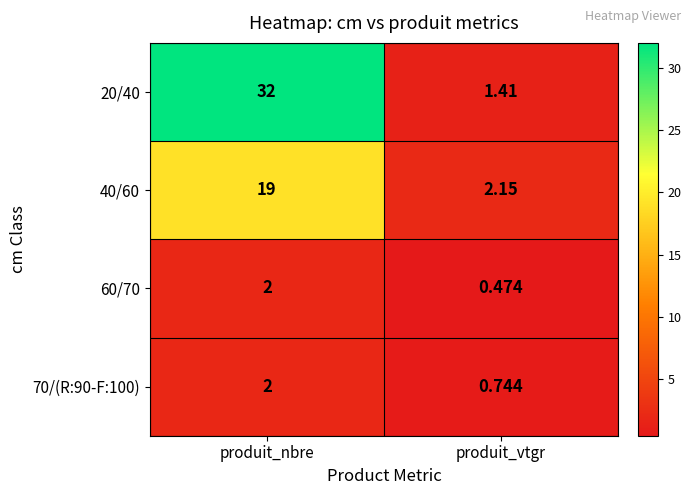

At how many categories does at least one series exceed 8?

1